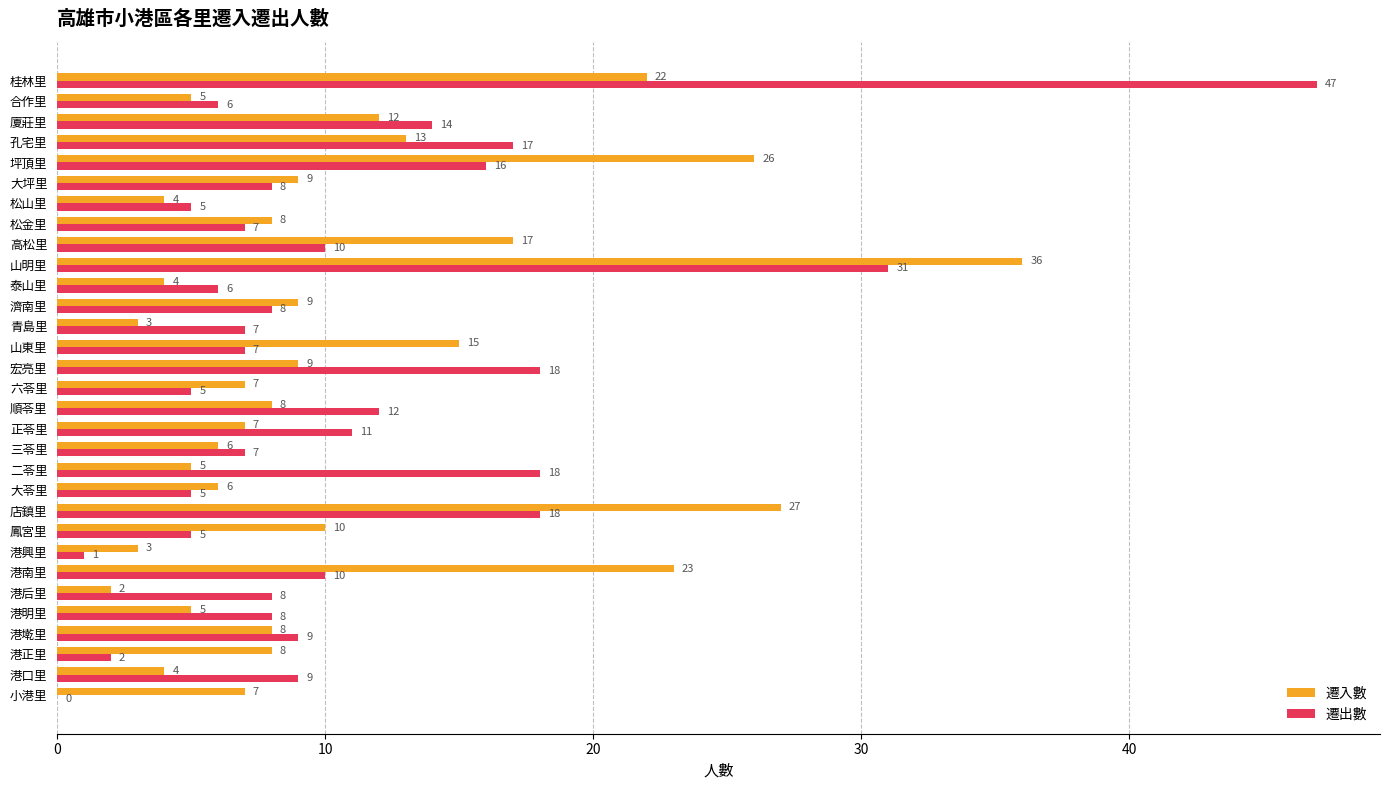

What are all the series names shown in the legend?

遷入數, 遷出數